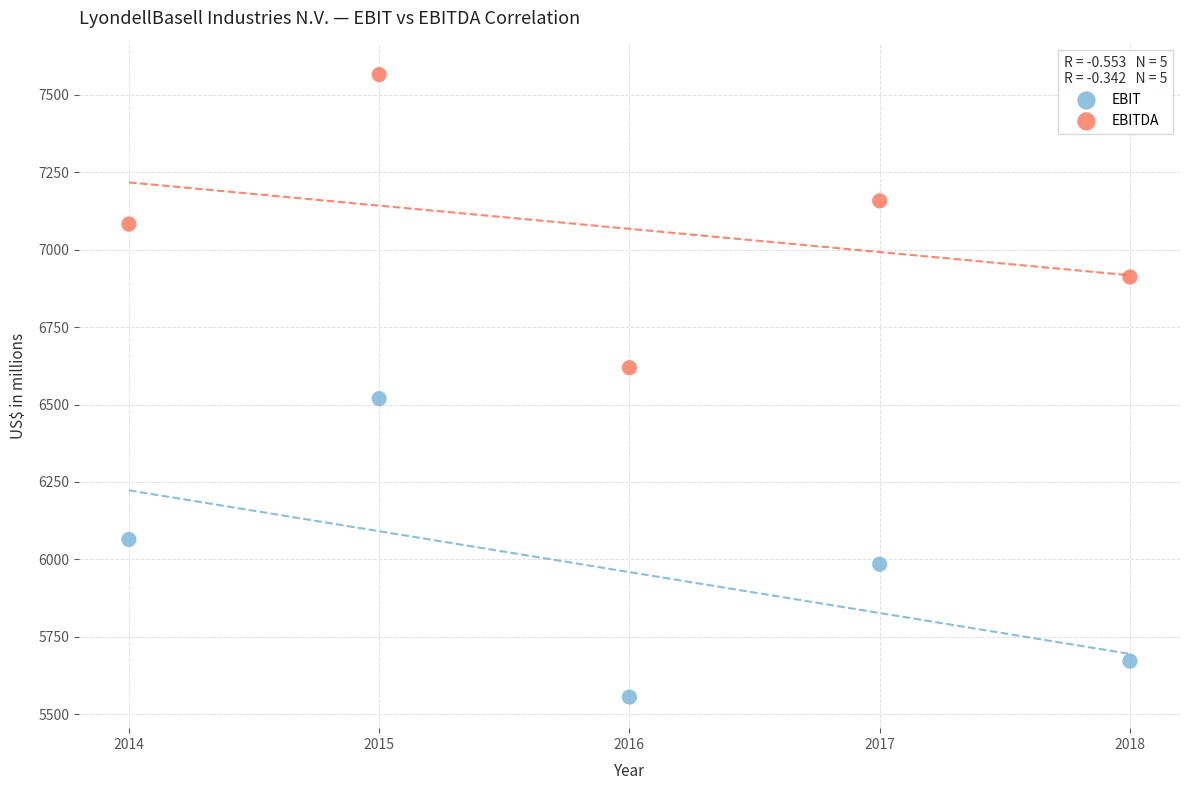

In the EBIT series, what Y value is closest to 6037?

6064